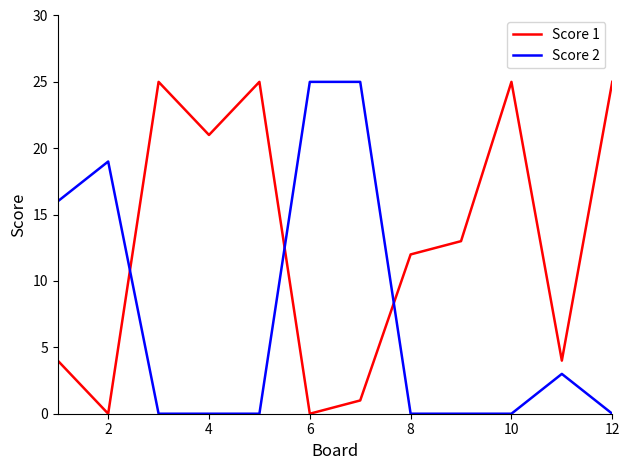

What is the difference between the maximum and minimum values in the Score 2 series?

25